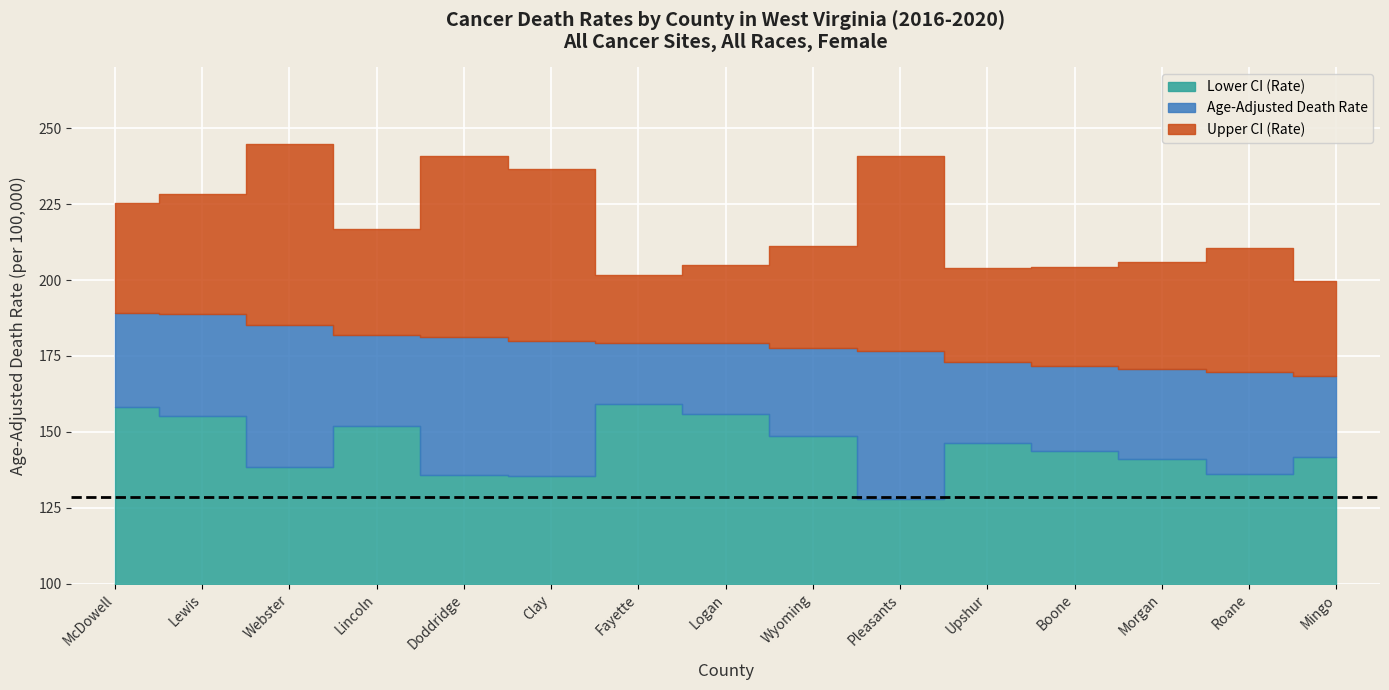

At which category does the chart reach its peak across all series?

Webster